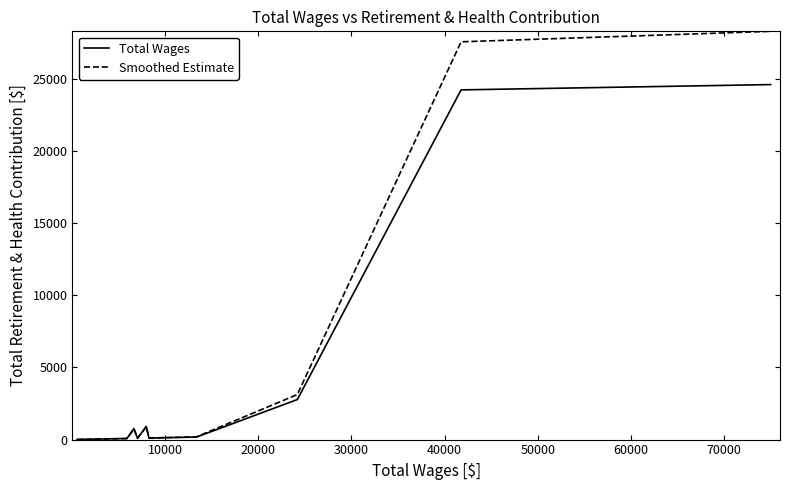

List the series in order of their peak value, highest first.

Smoothed Estimate, Total Wages